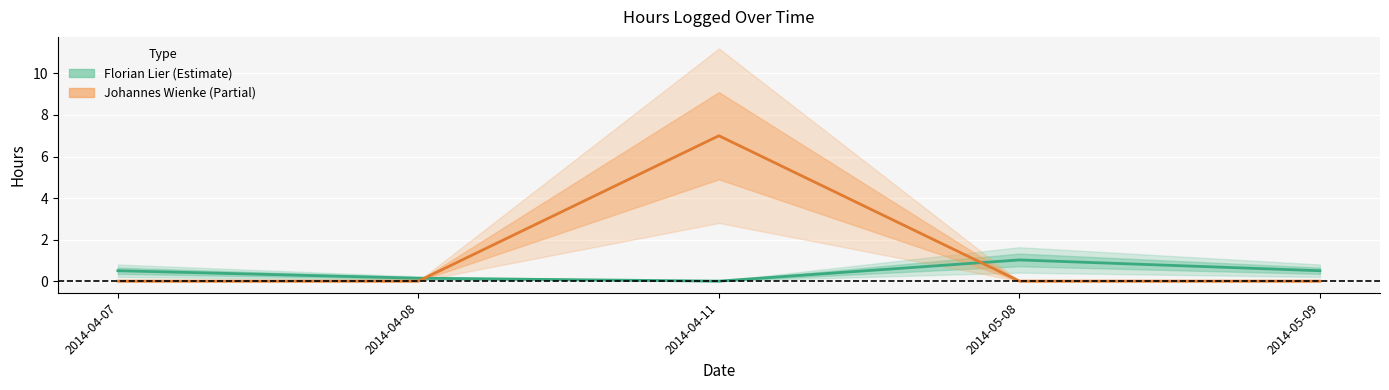

Does the chart display data point markers on the line(s)?

No